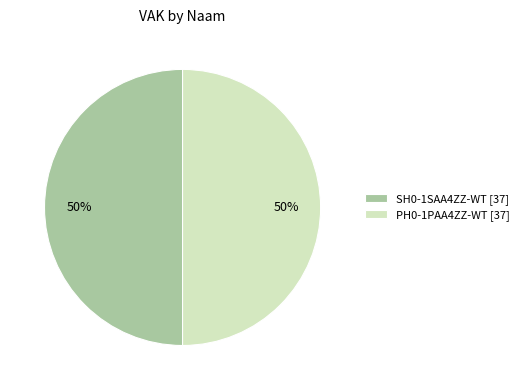

Combined, do PH0-1PAA4ZZ-WT [37] and SH0-1SAA4ZZ-WT [37] account for over 50%?

Yes